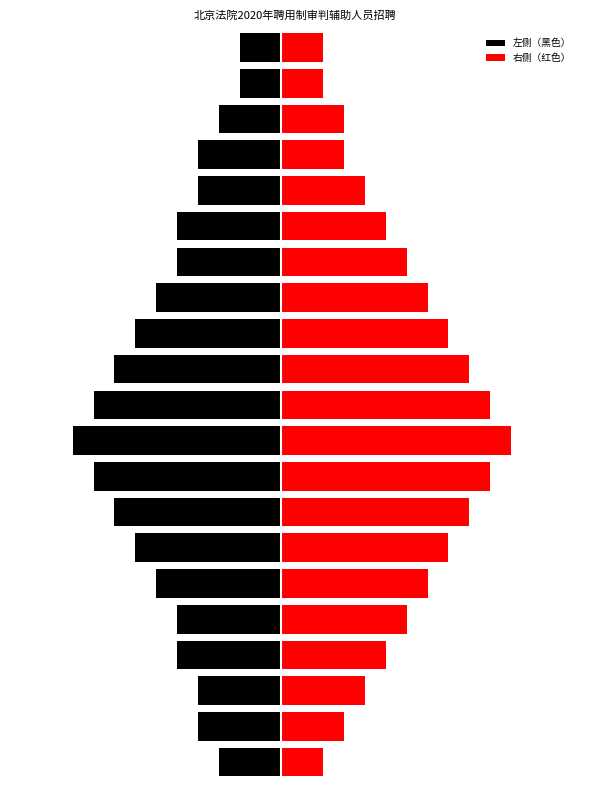

Count the 左侧（黑色） values in the range -7 to -4.

12